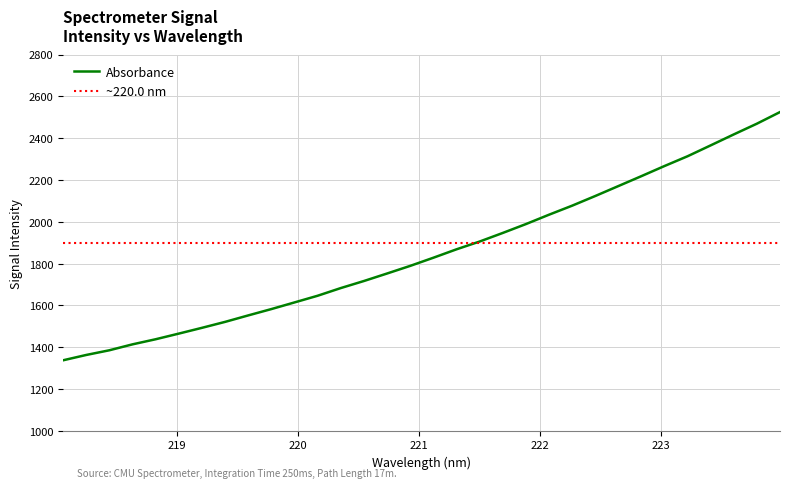

How many values are below 1827?

16